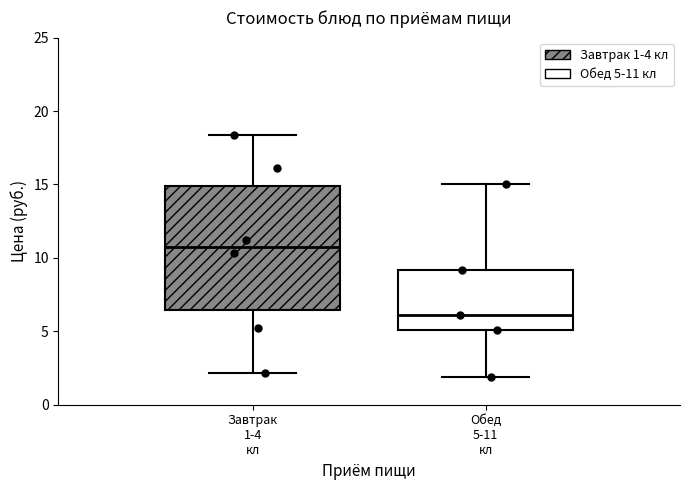

Reading left to right, read every box against the y-axis: the position of its median line, the range the box covers, and the ends of its whiskers. The values are not printed on the chart, so give them approximately, as read against the axis.

Завтрак 1-4 кл: median 10.5, box 6.5 to 15.0, whiskers 2.0 to 18.5
Обед 5-11 кл: median 6.0, box 5.0 to 9.0, whiskers 2.0 to 15.0